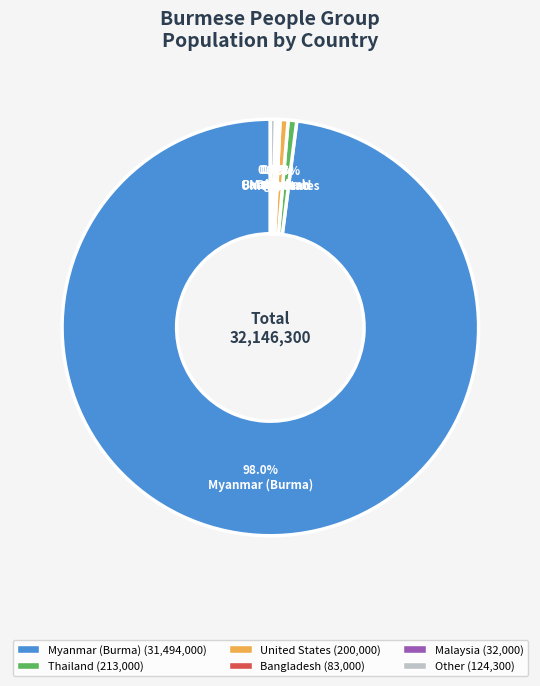

Does any single category account for the majority?

Yes